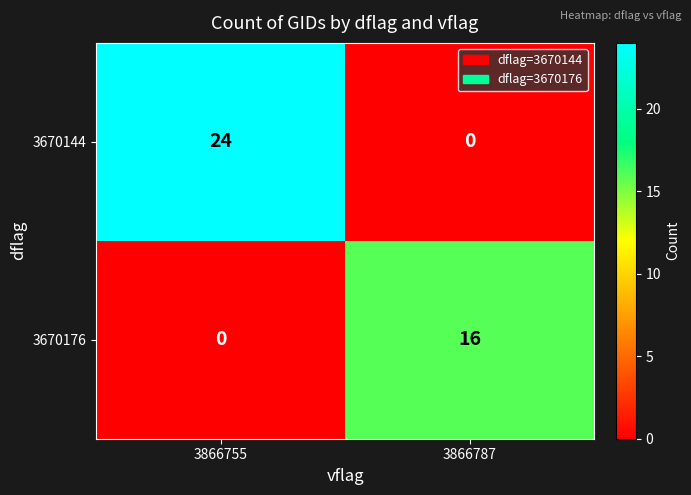

The value of 3670144 at 3866755 is 8. True or false?

False